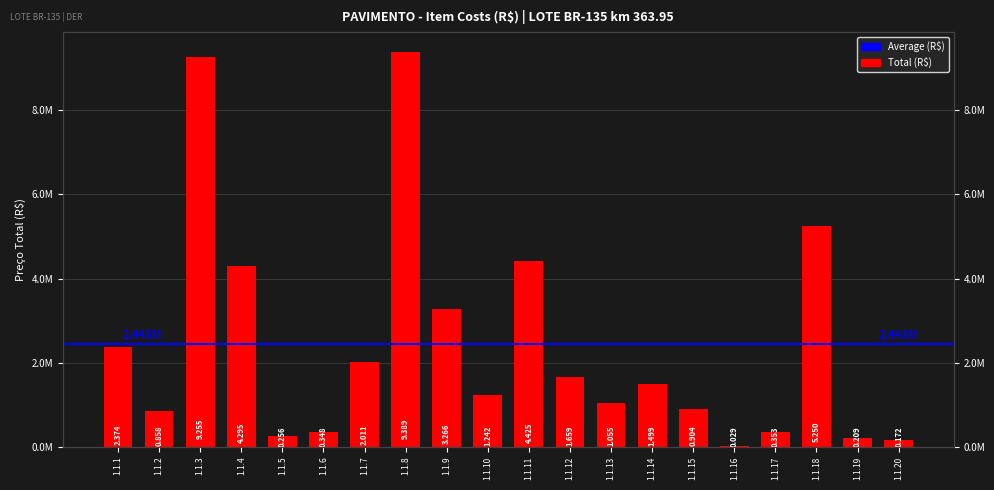

What is the difference between the values at 1.1.6 and 1.1.12?

1310437.5